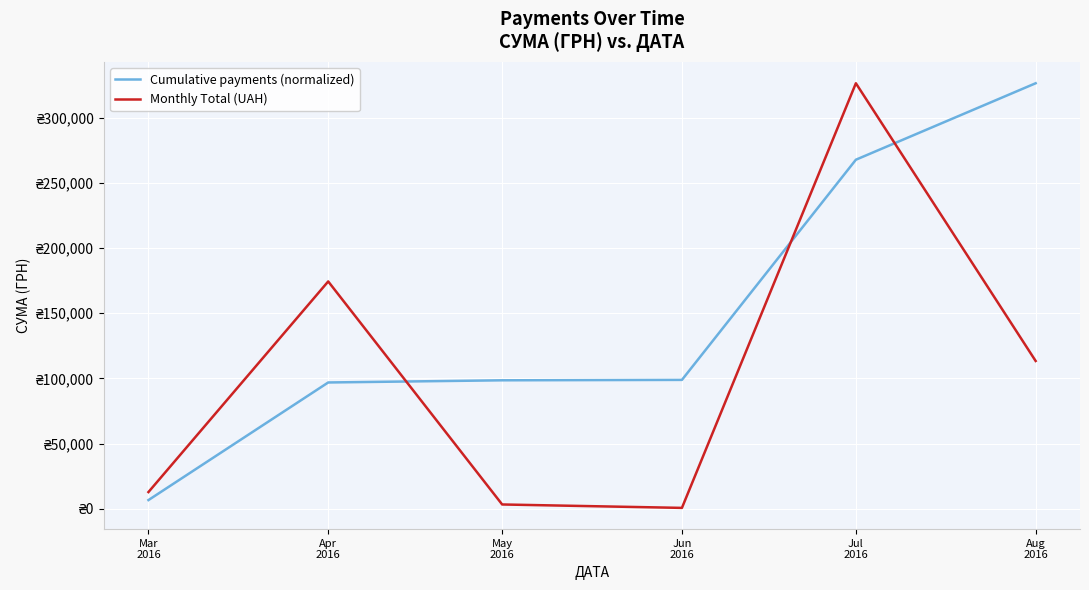

What is the minimum value shown in the chart?

600.0